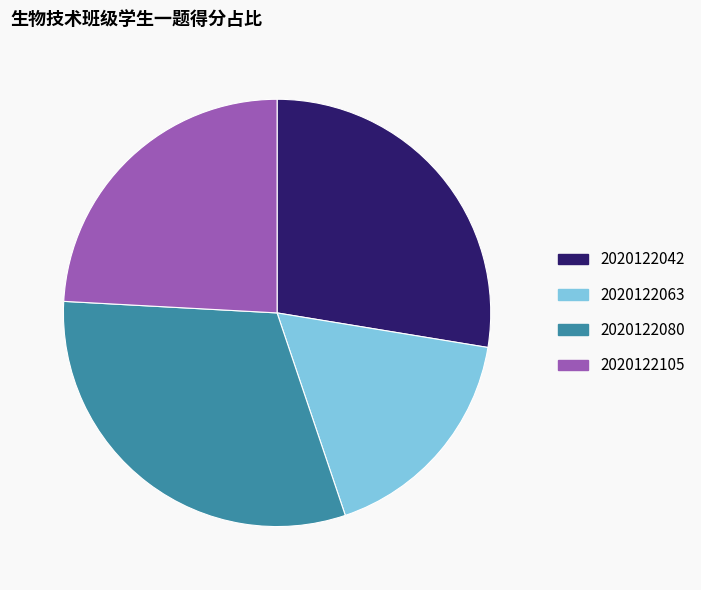

Do 2020122042 and 2020122063 together represent more than half of the pie?

No